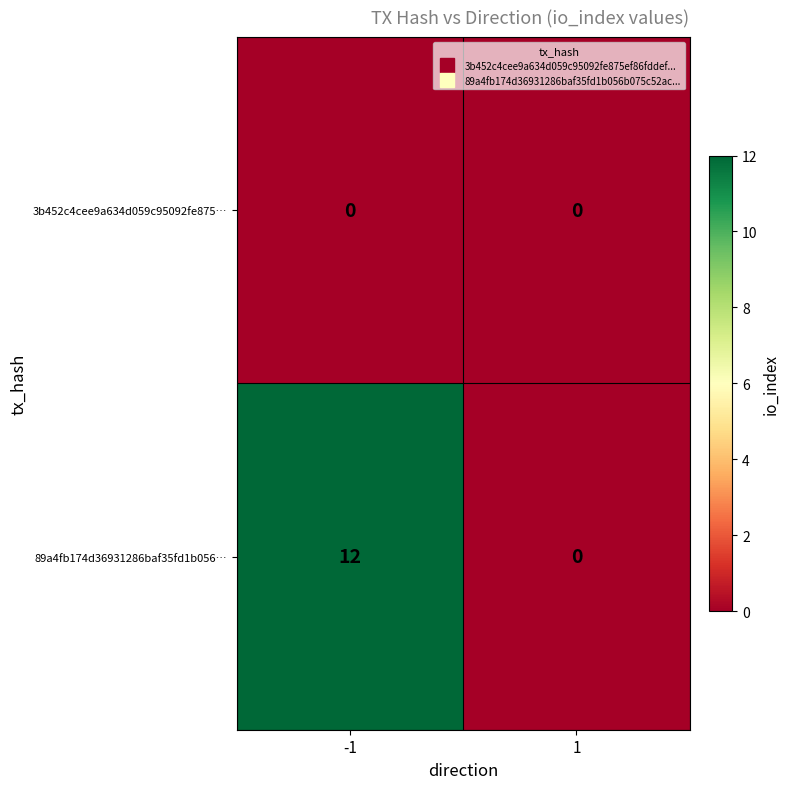

Reading left to right, what are all the values shown in this chart?

3b452c4cee9a634d059c95092fe875…: 0	0
89a4fb174d36931286baf35fd1b056…: 12	0